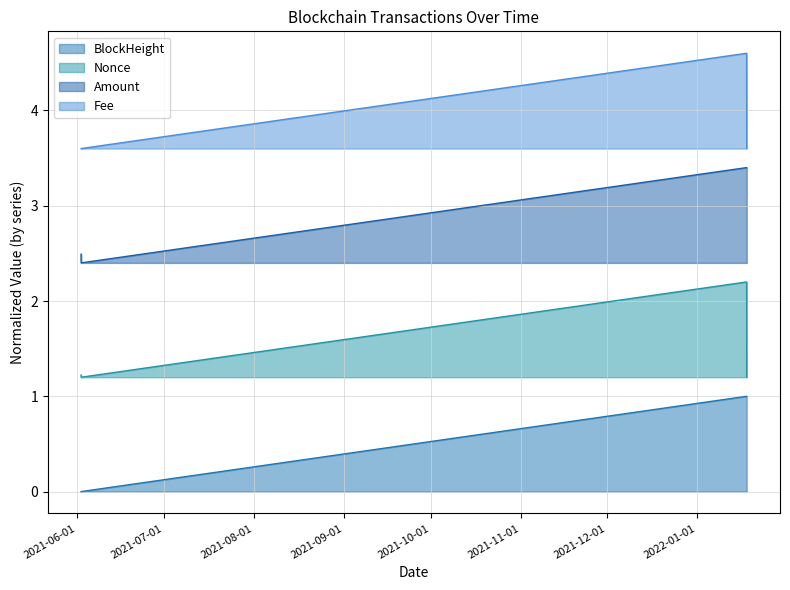

What is the sum of all Amount values?

11.7